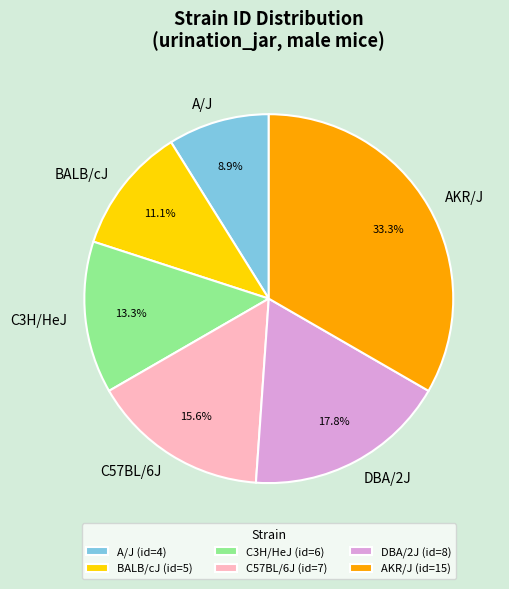

Which slice is the largest?

AKR/J